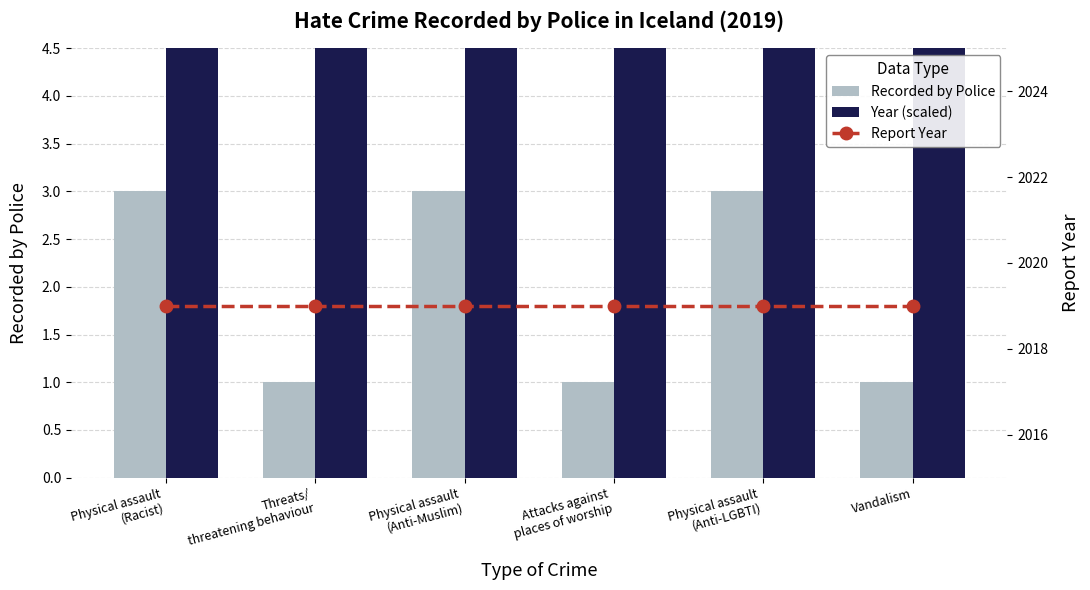

Is it true that Year (scaled) equals 29.0 at Threats/
threatening behaviour?

False